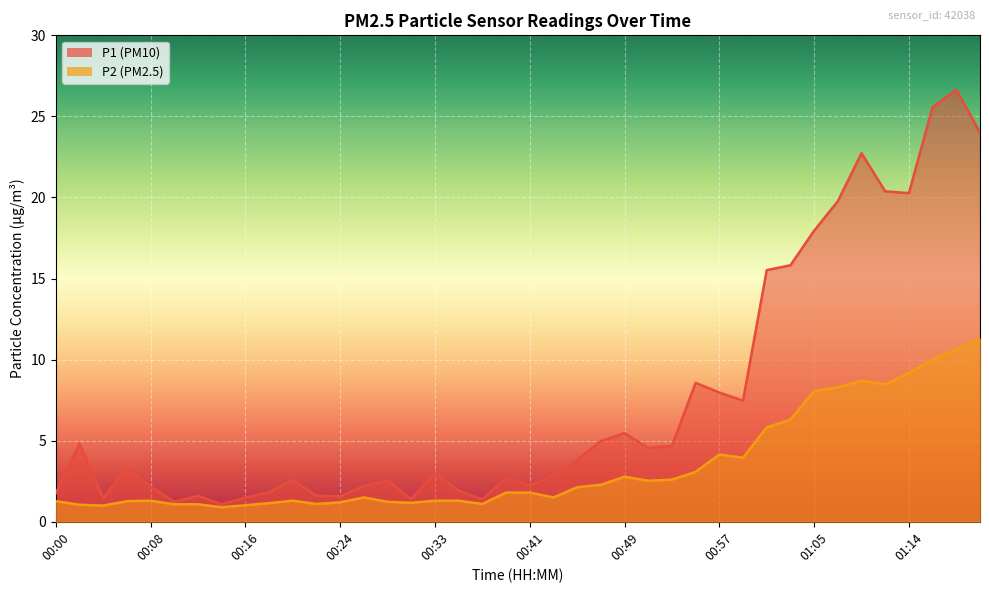

Does the chart display data point markers on the line(s)?

No